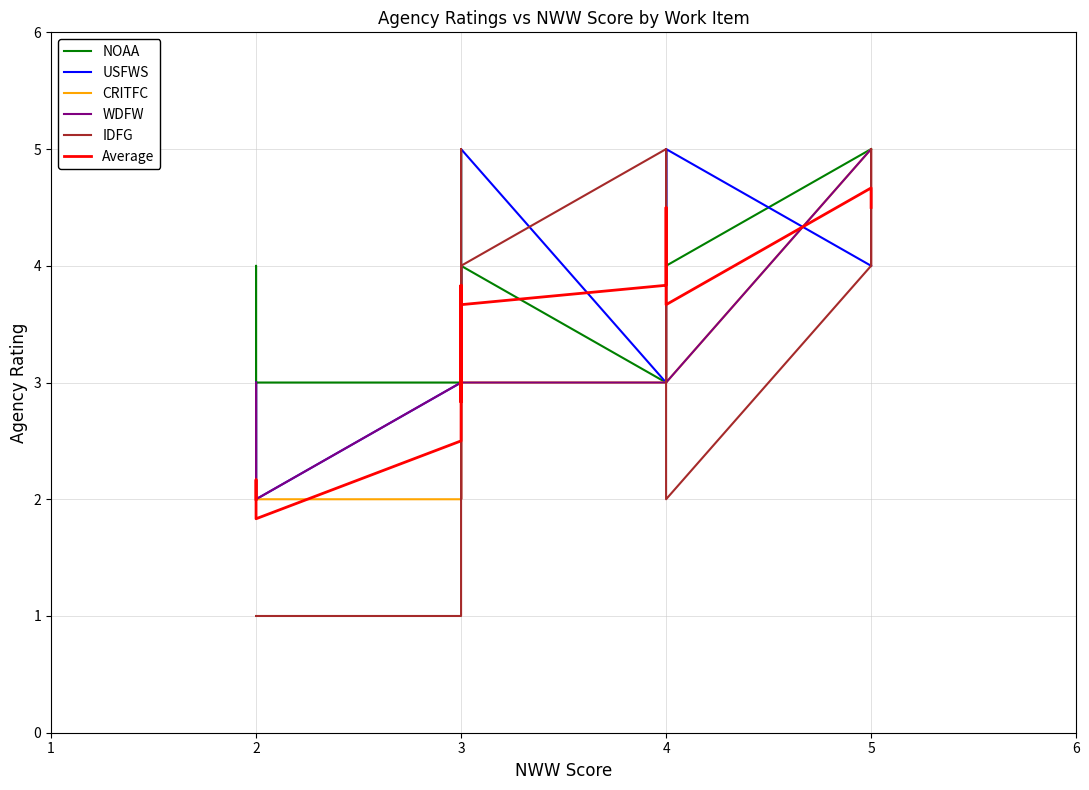

How many values in the NOAA series are below 4?

9